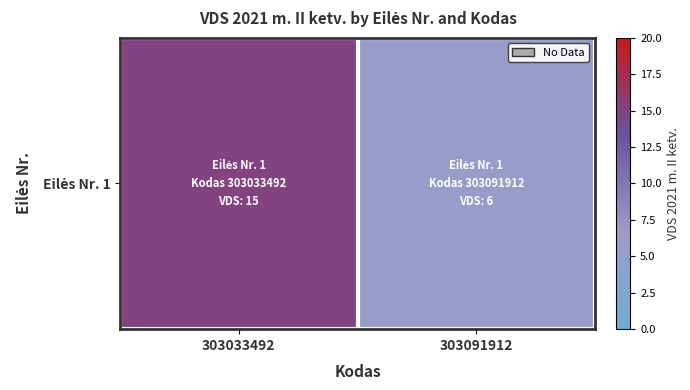

The value at 303033492 is 26. True or false?

False